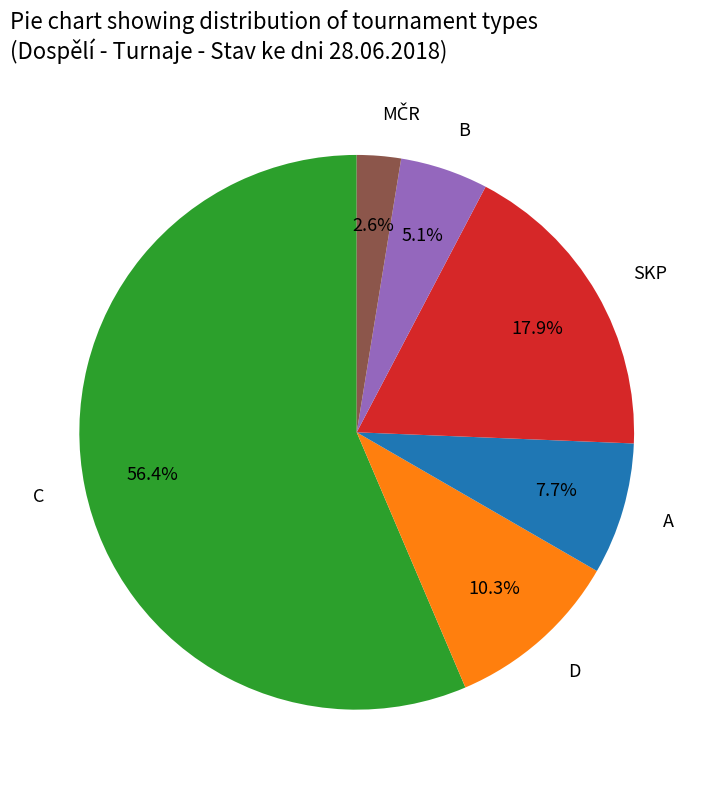

Is it true that D is 10% of the pie?

True